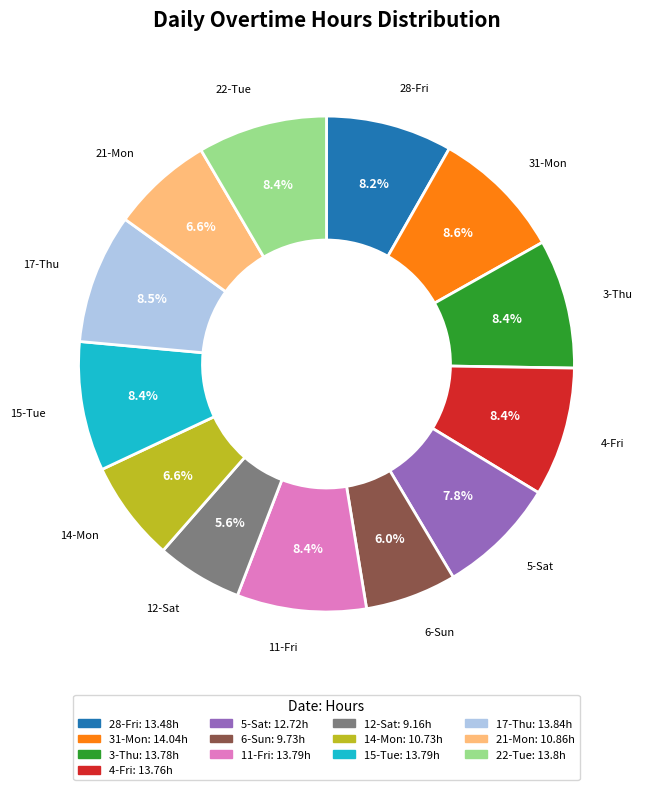

How much of the chart is everything except 31-Mon?

91.4%